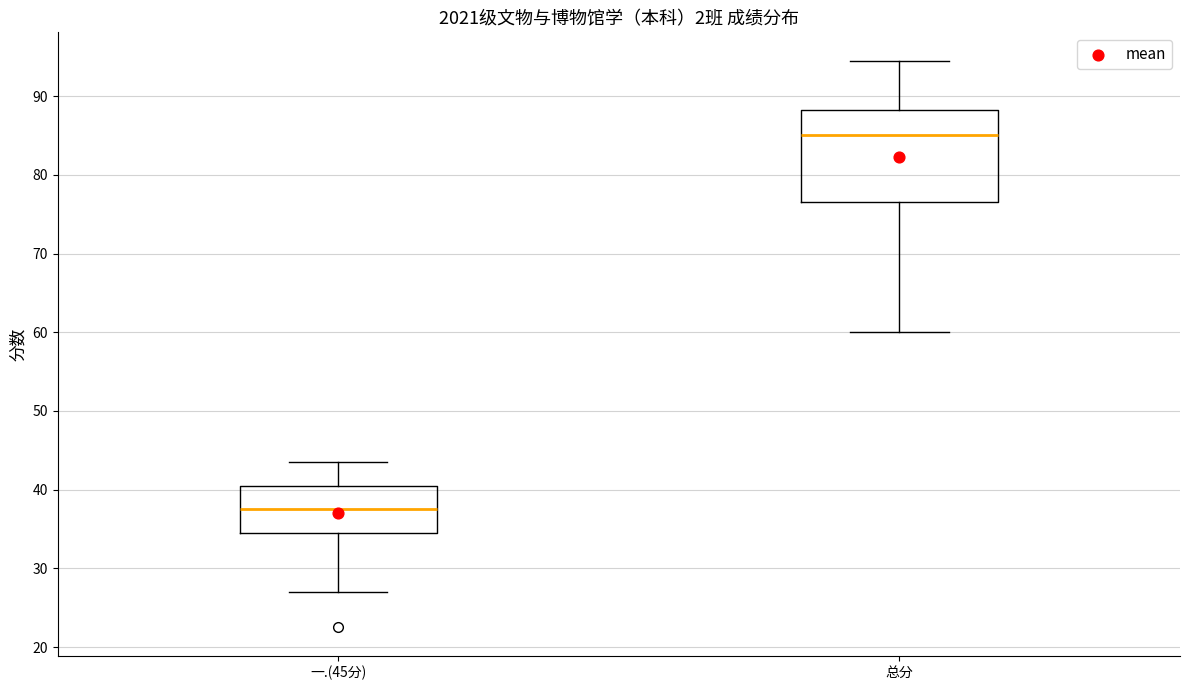

Comparing the boxes themselves (not the whiskers), which one is the tallest?

总分